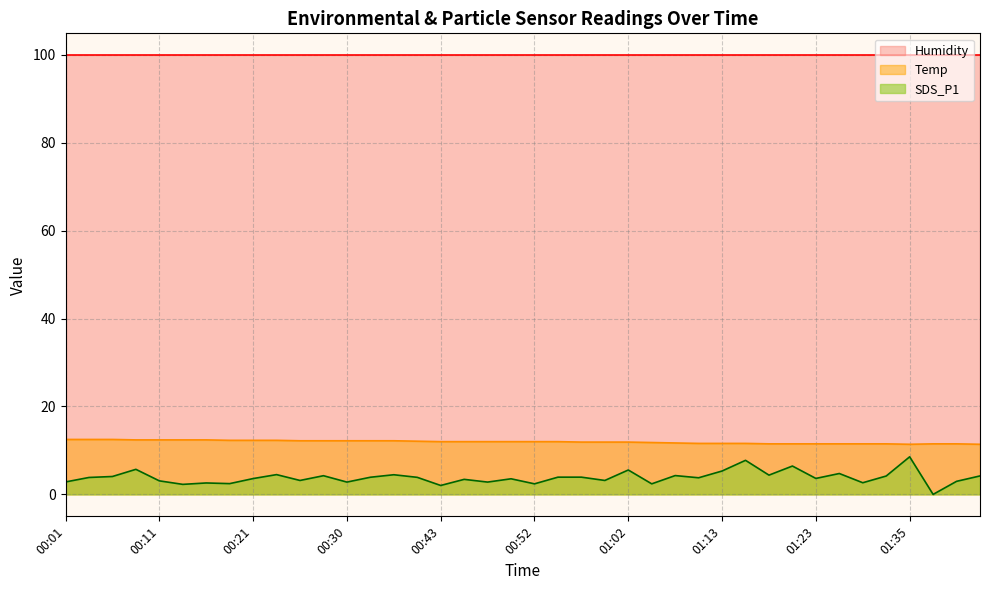

What is the difference between the SDS_P1 values at 00:28 and 00:50?

0.7